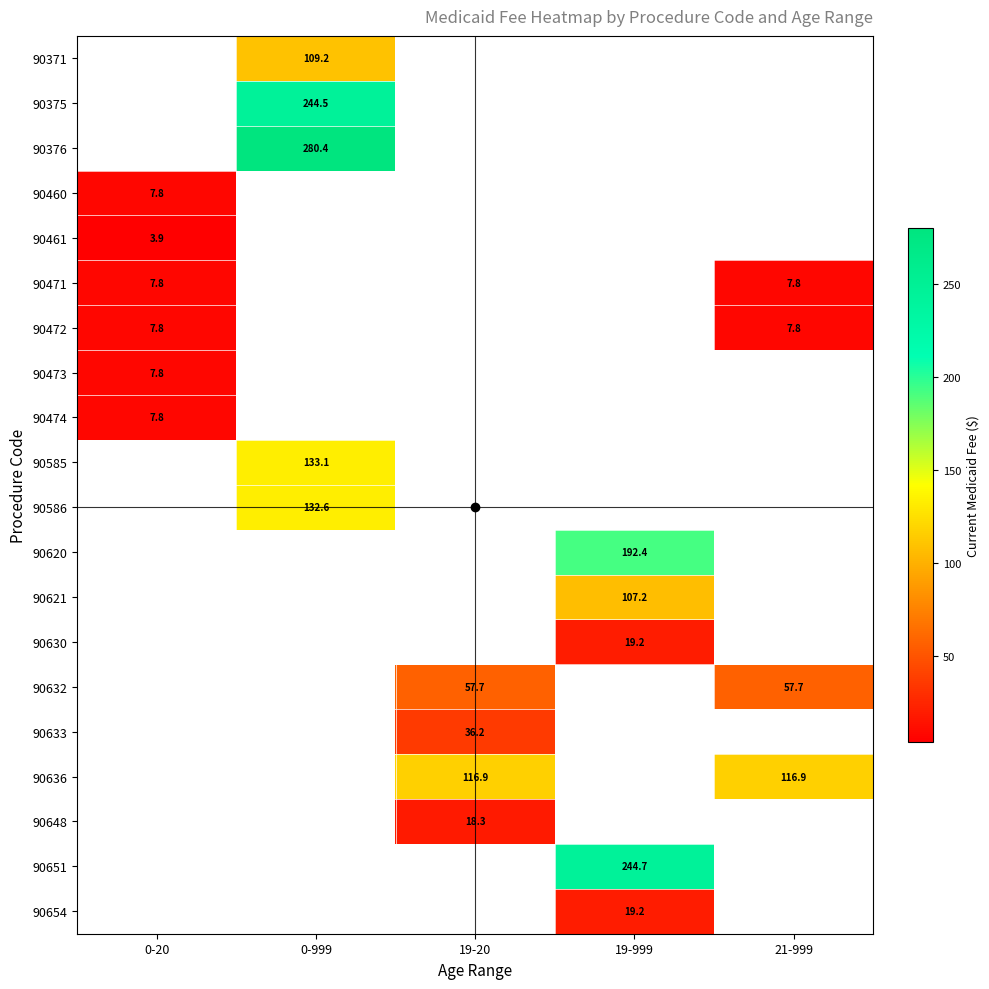

Which label corresponds to the largest value in the chart?

0-999